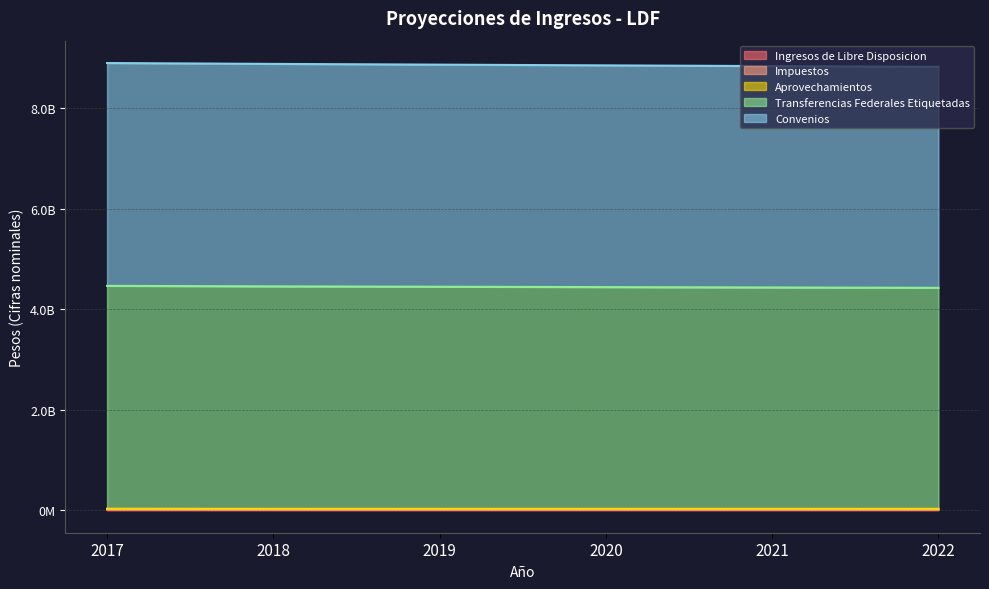

Does the chart display data point markers on the line(s)?

No